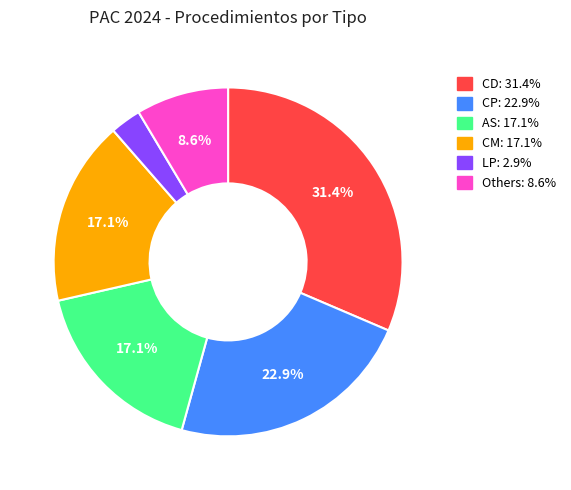

Is there a majority slice in this chart?

No